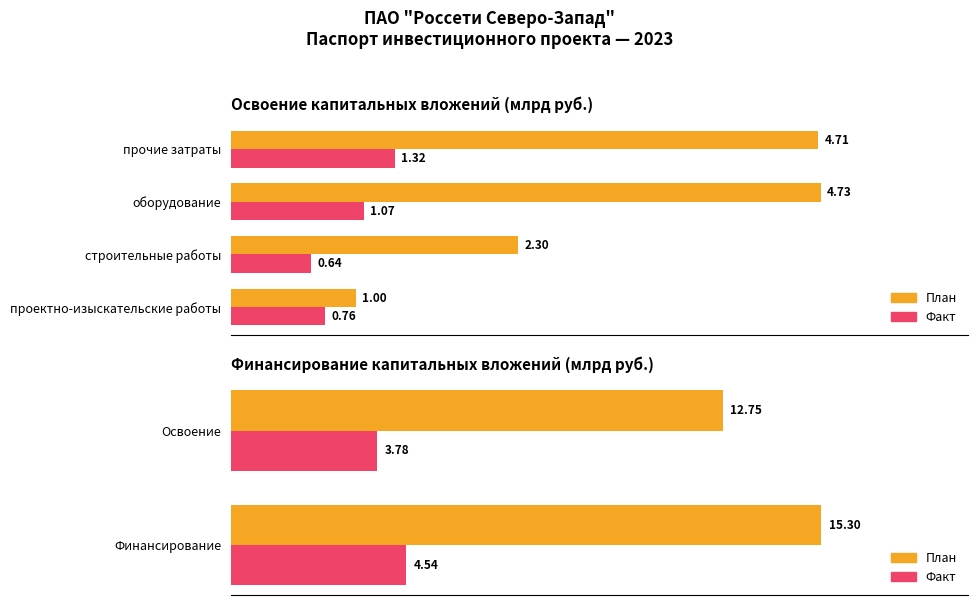

What are all the series names shown in the legend?

План, Факт